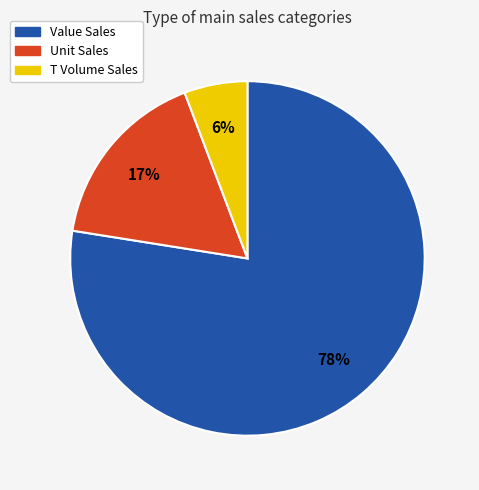

How many segments does this pie chart have?

3